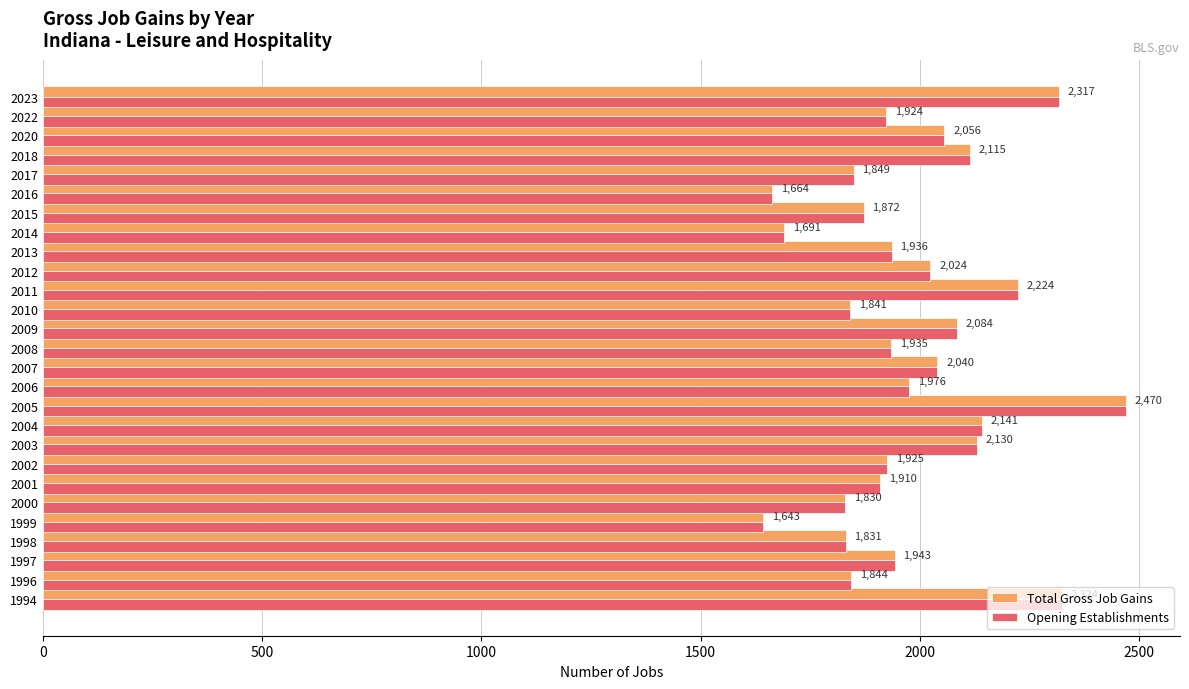

What are all the series names shown in the legend?

Total Gross Job Gains, Opening Establishments